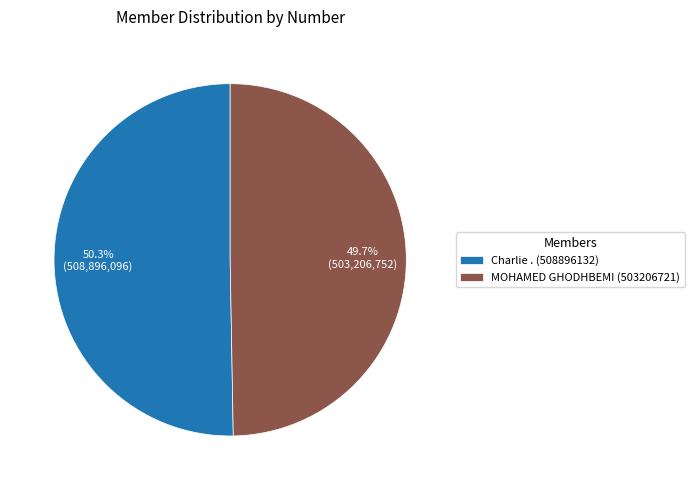

How many segments does this pie chart have?

2